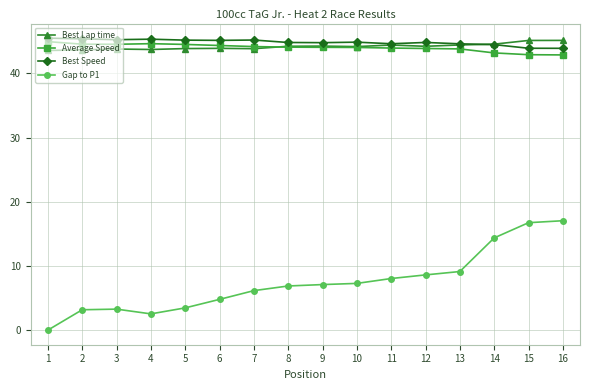

Is this an area chart (filled region under the line)?

No